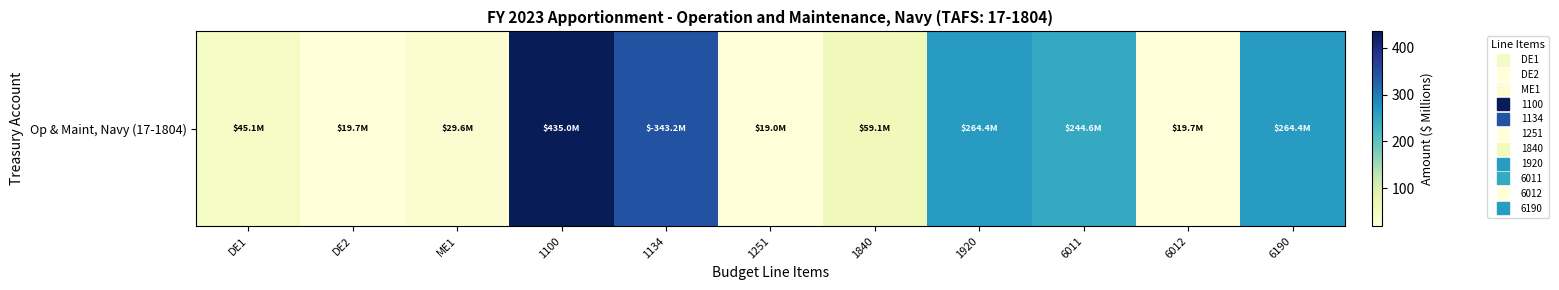

How many categories are shown in the chart?

11